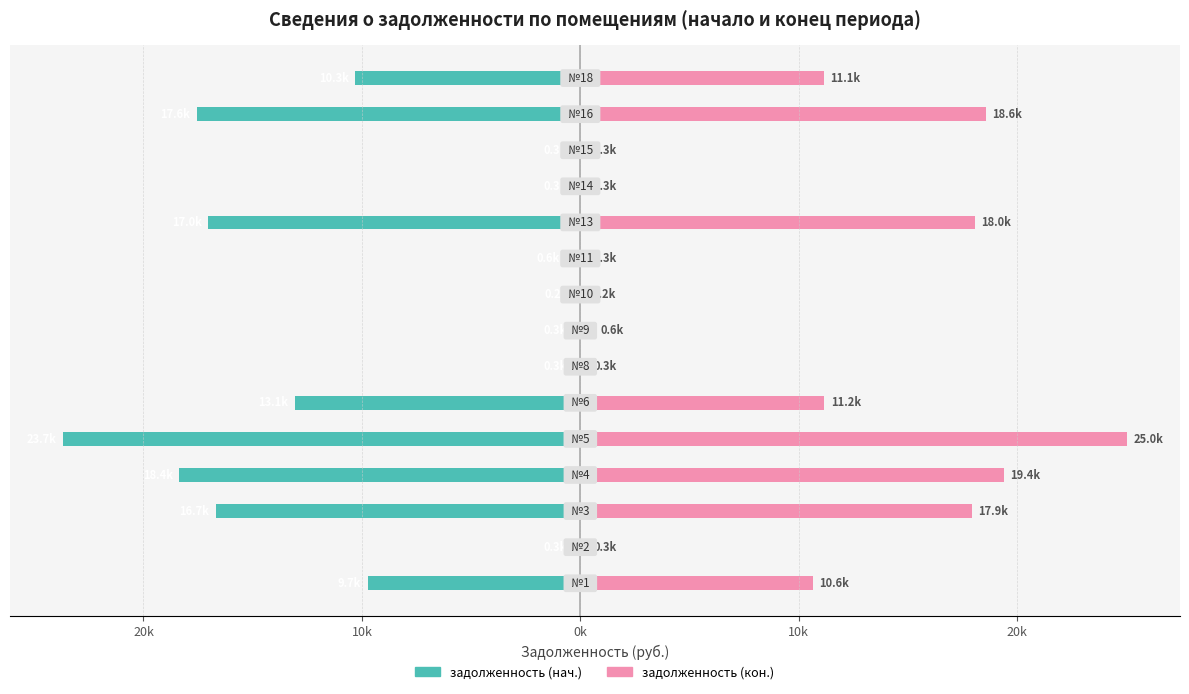

Rank the series by their average value, from lowest to highest.

задолженность (нач.), задолженность (кон.)